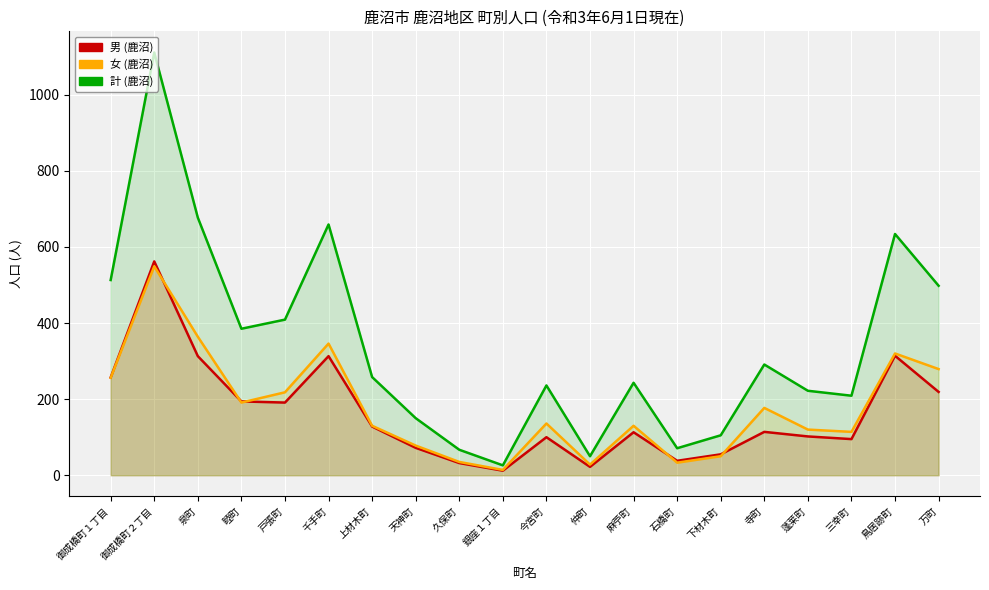

How many series are shown in this chart?

3